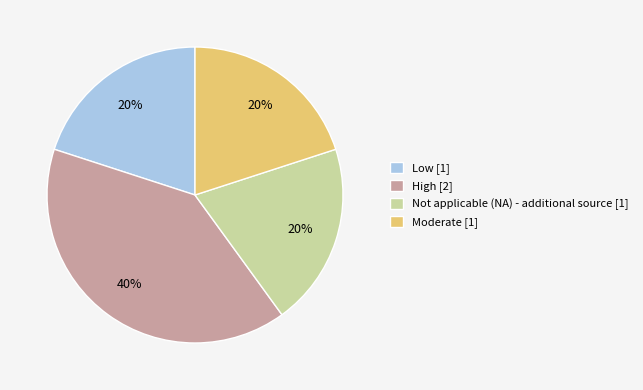

True or false: Low accounts for 6% of the total.

False